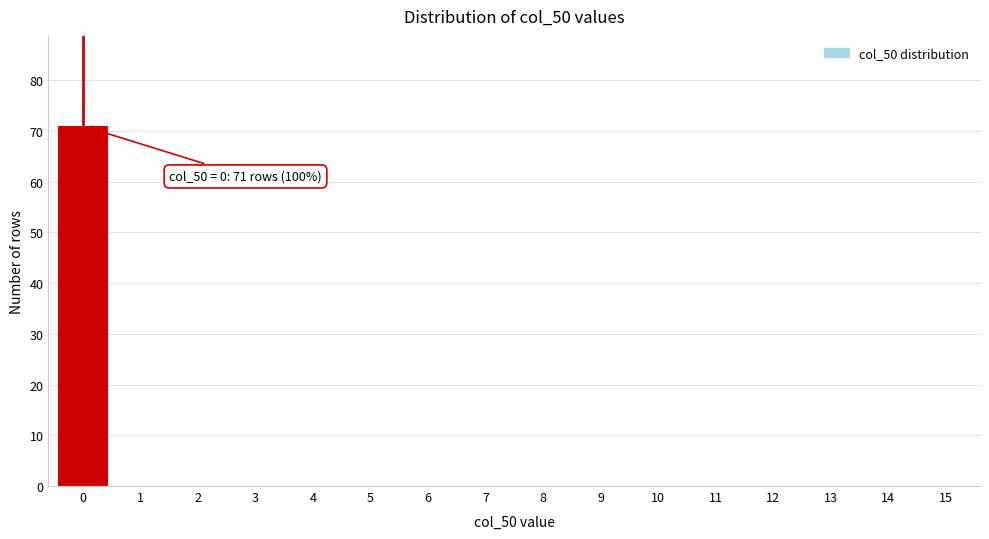

Reading right to left, list all the values displayed in this chart.

15=0	14=0	13=0	12=0	11=0	10=0	9=0	8=0	7=0	6=0	5=0	4=0	3=0	2=0	1=0	0=71